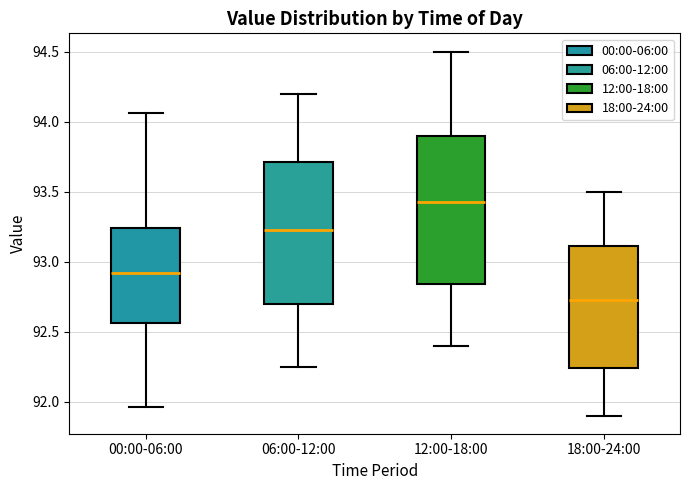

Reading left to right, read every box against the y-axis: the position of its median line, the range the box covers, and the ends of its whiskers. The values are not printed on the chart, so give them approximately, as read against the axis.

00:00-06:00: median 92.90, box 92.55 to 93.25, whiskers 91.95 to 94.05
06:00-12:00: median 93.25, box 92.70 to 93.70, whiskers 92.25 to 94.20
12:00-18:00: median 93.45, box 92.85 to 93.90, whiskers 92.40 to 94.50
18:00-24:00: median 92.75, box 92.25 to 93.10, whiskers 91.90 to 93.50